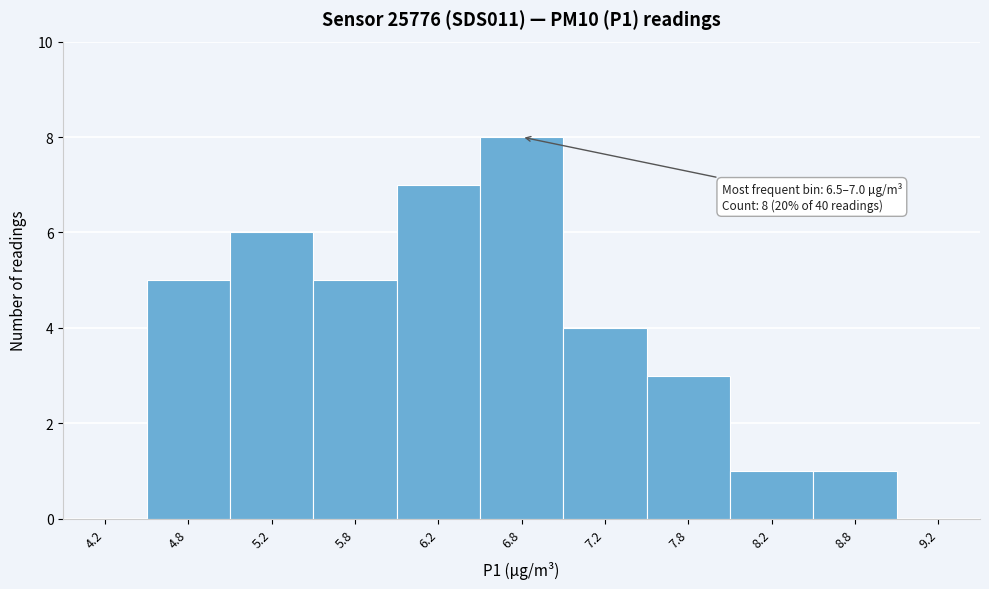

Which range on the x-axis has the tallest bar?

6.5 to 7.0